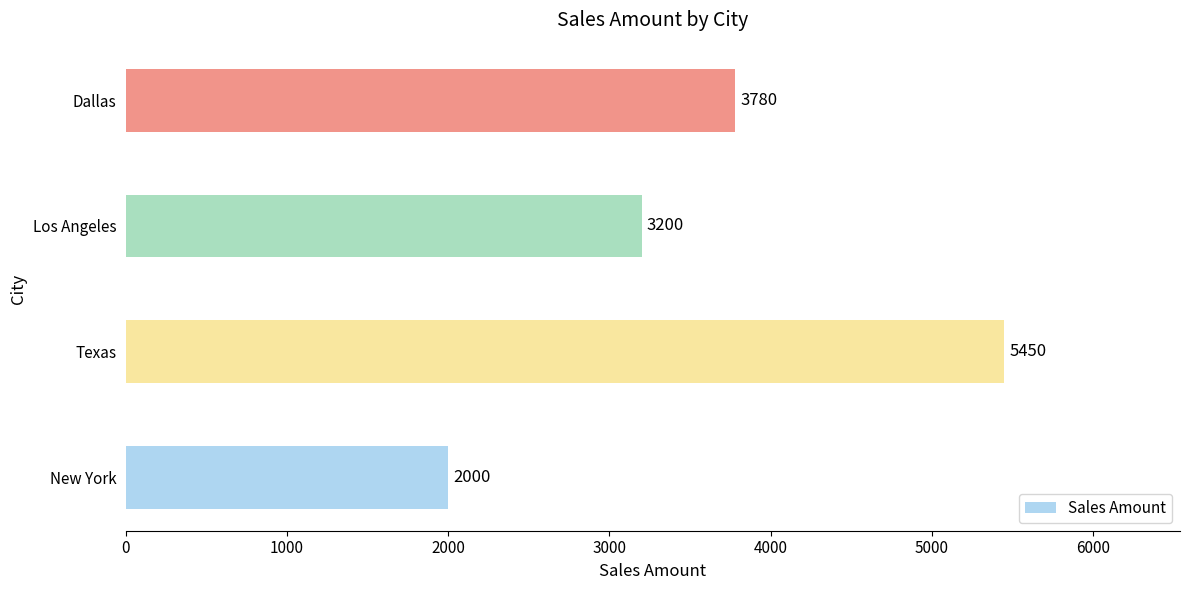

How many categories are shown in the chart?

4